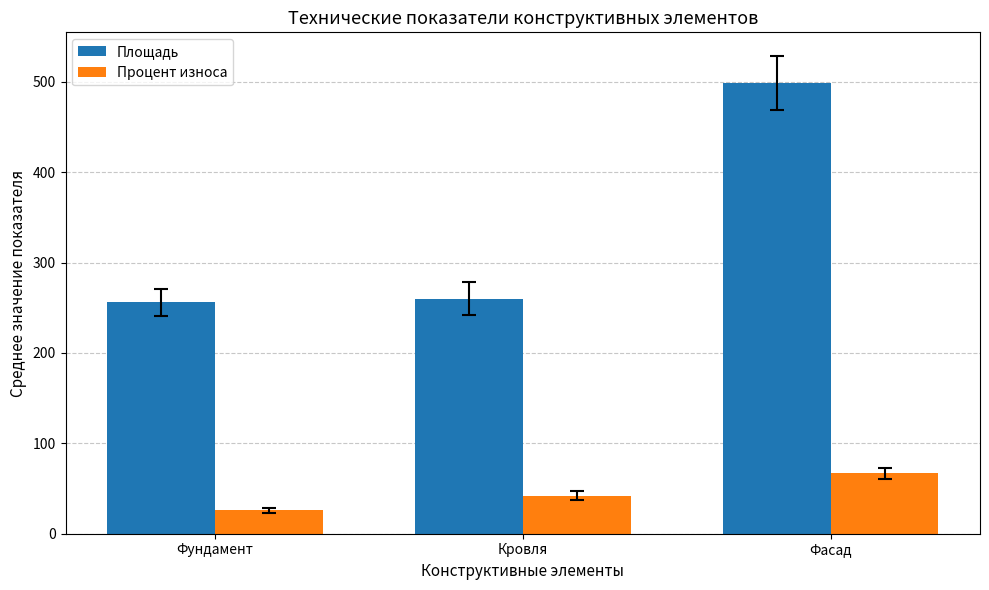

The value of Процент износа at Фундамент is 26.0. True or false?

True